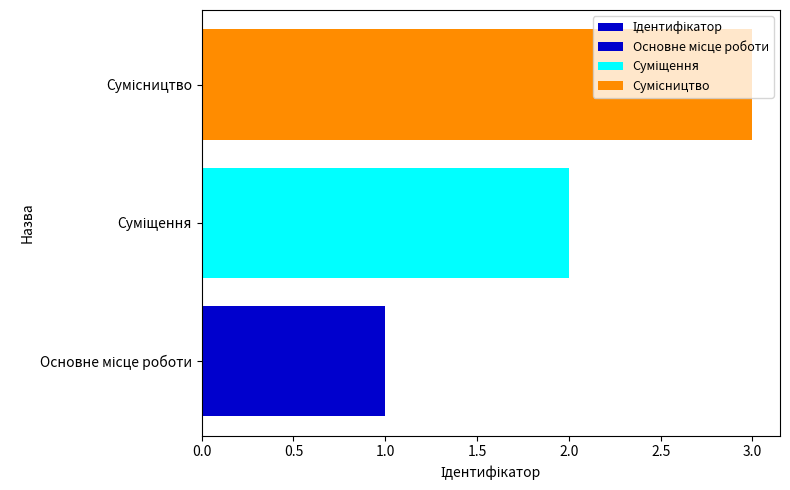

What is the average value?

2